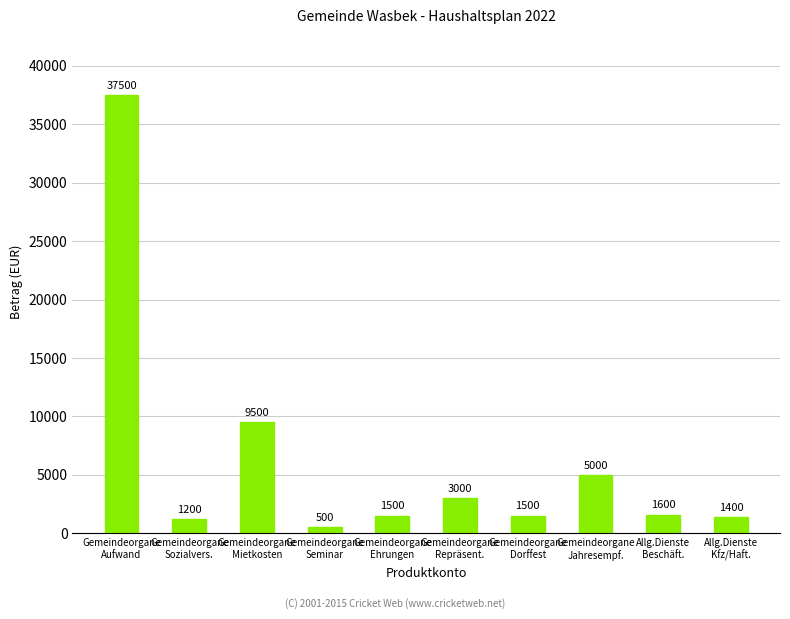

How many bars are there in total?

10